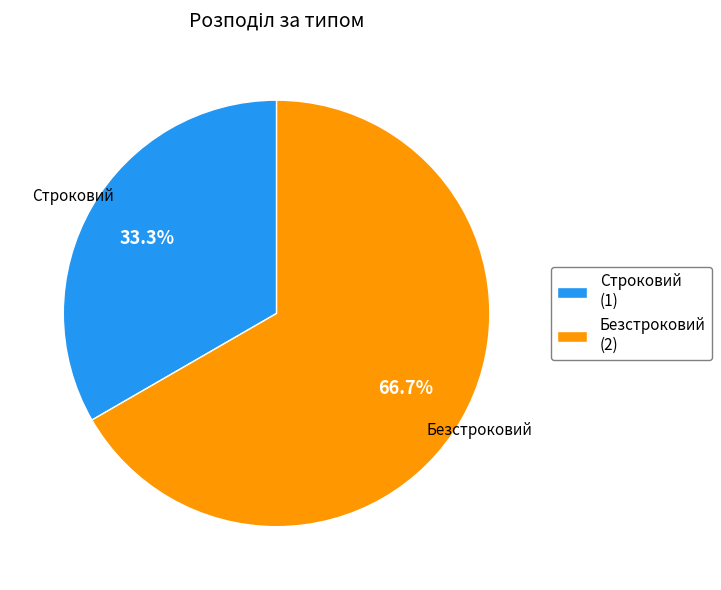

To the nearest percent, what is the combined percentage of Строковий and Безстроковий?

100%